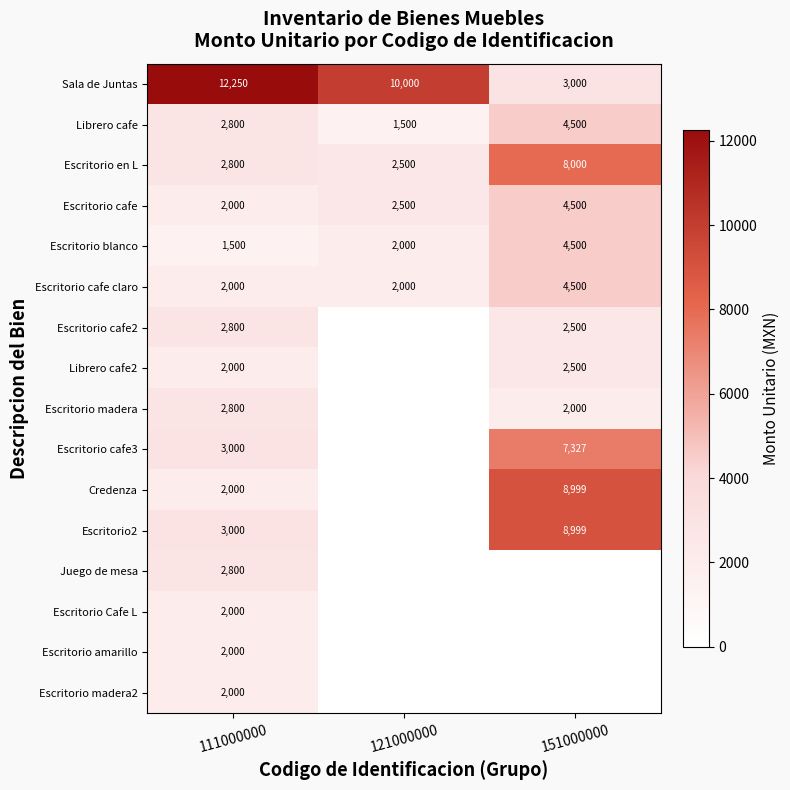

What is the difference between the Escritorio cafe values at 111000000 and 151000000?

2500